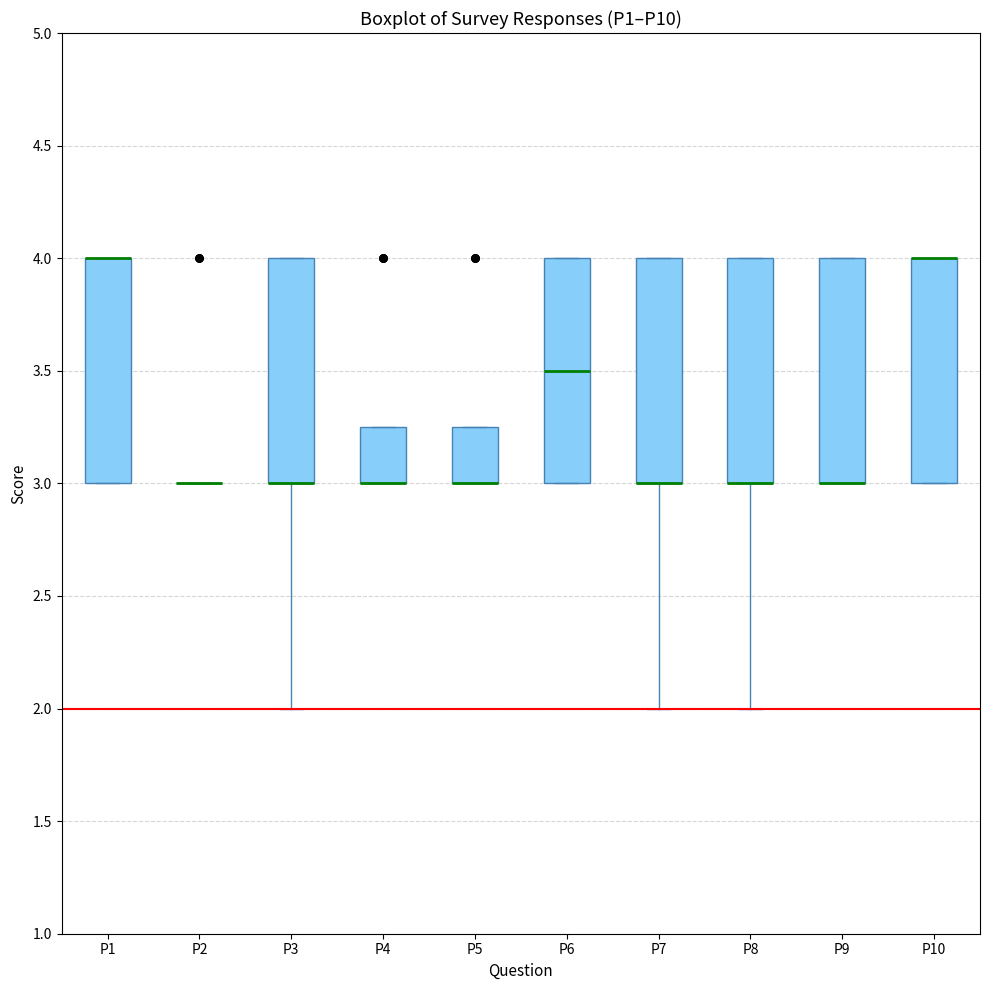

Reading left to right, transcribe this box plot: for each box, give where its median line is, the range the box spans, and where its two whiskers end, as read against the y-axis. The values are not printed on the chart, so give them approximately, as read against the axis.

P1: median 4.00 (drawn on the box's upper edge), box 3.00 to 4.00, whiskers 3.00 to 4.00
P2: box collapsed to a line at 3.00, whiskers 3.00 to 3.00
P3: median 3.00 (drawn on the box's lower edge), box 3.00 to 4.00, whiskers 2.00 to 4.00
P4: median 3.00 (drawn on the box's lower edge), box 3.00 to 3.25, whiskers 3.00 to 3.25
P5: median 3.00 (drawn on the box's lower edge), box 3.00 to 3.25, whiskers 3.00 to 3.25
P6: median 3.50, box 3.00 to 4.00, whiskers 3.00 to 4.00
P7: median 3.00 (drawn on the box's lower edge), box 3.00 to 4.00, whiskers 2.00 to 4.00
P8: median 3.00 (drawn on the box's lower edge), box 3.00 to 4.00, whiskers 2.00 to 4.00
P9: median 3.00 (drawn on the box's lower edge), box 3.00 to 4.00, whiskers 3.00 to 4.00
P10: median 4.00 (drawn on the box's upper edge), box 3.00 to 4.00, whiskers 3.00 to 4.00